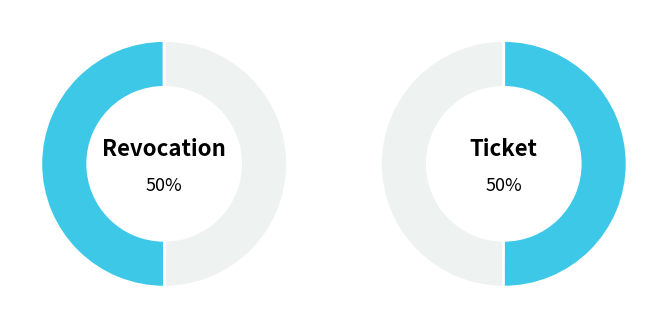

To the nearest percent, what percentage of the pie is Revocation?

50%